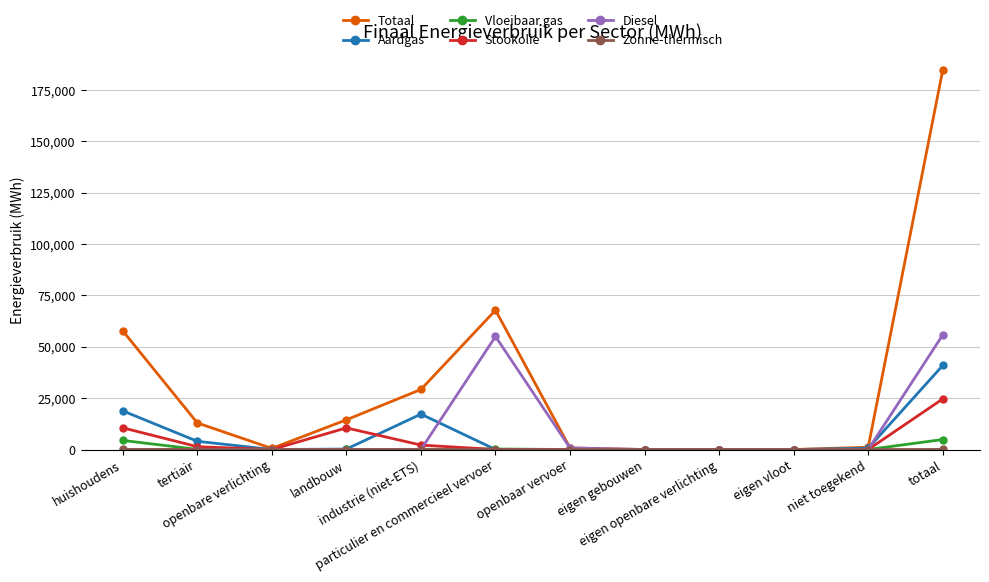

What is the value of the Totaal point at the 6th from the left?

67804.4